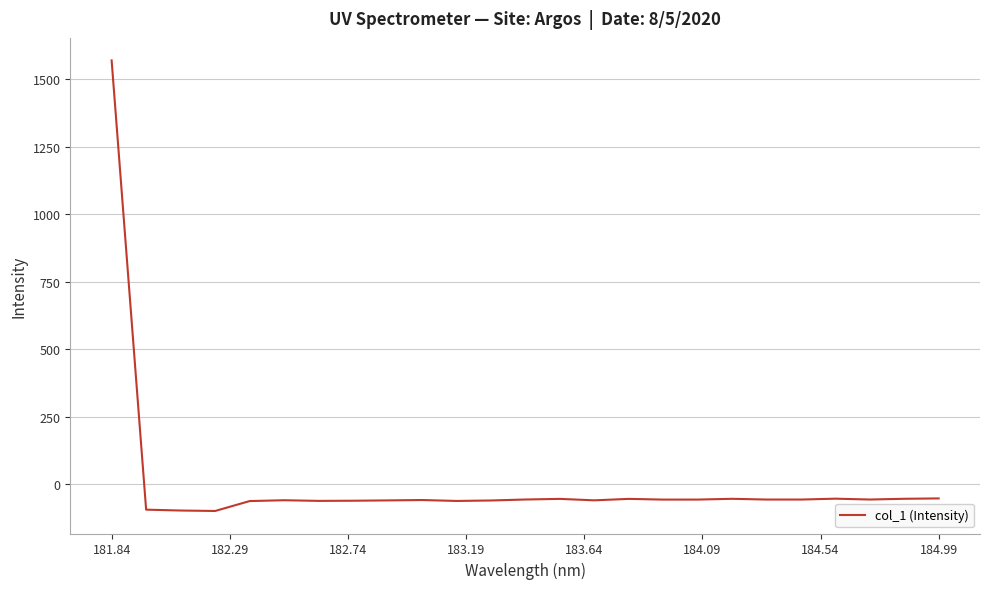

What is the maximum value shown in the chart?

1569.6